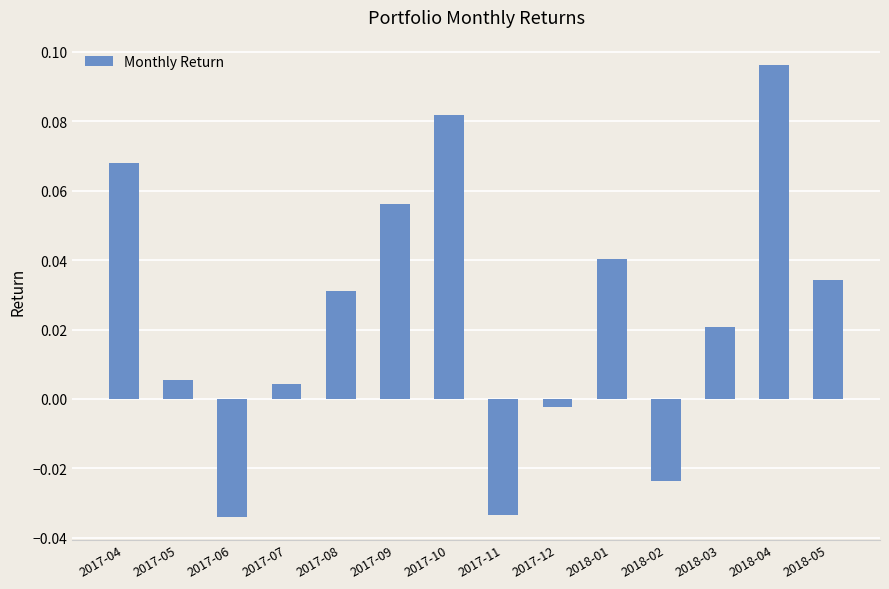

What is the label of the 10th bar from the left?

2018-01